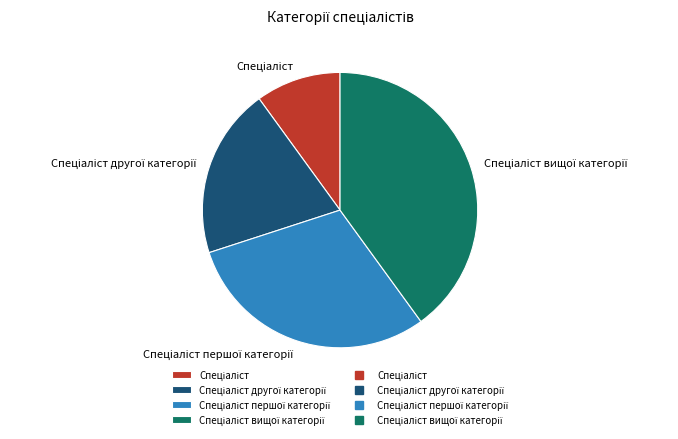

Is there any slice that represents more than half of the pie?

No